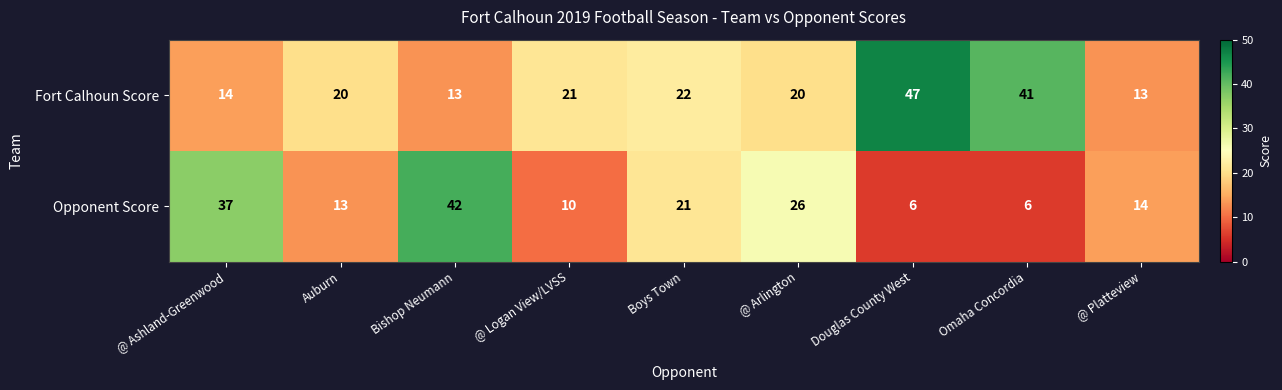

List the series in order of their overall mean, lowest first.

Opponent Score, Fort Calhoun Score